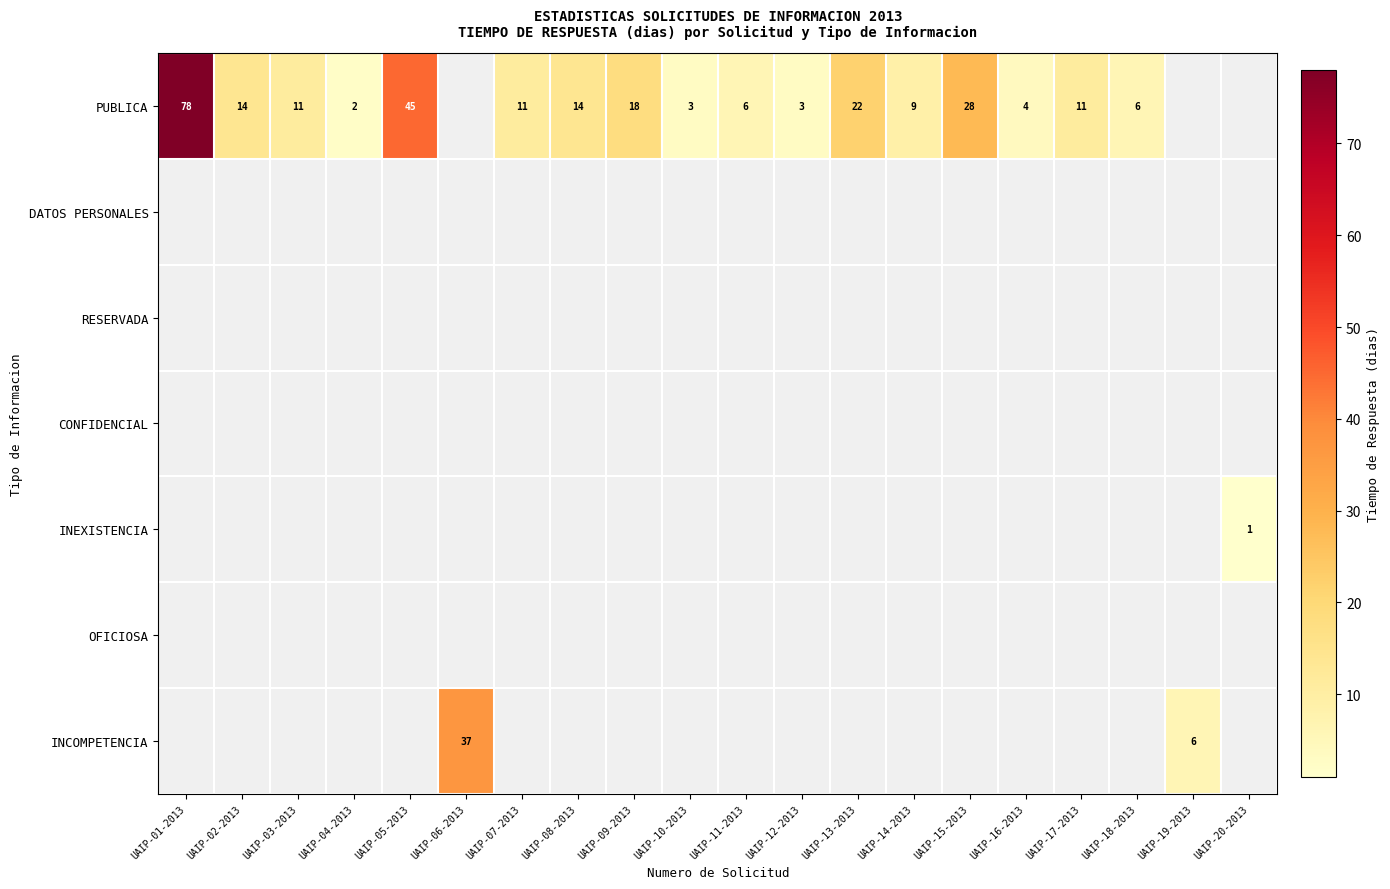

The value of PUBLICA at UAIP-08-2013 is 14. True or false?

True